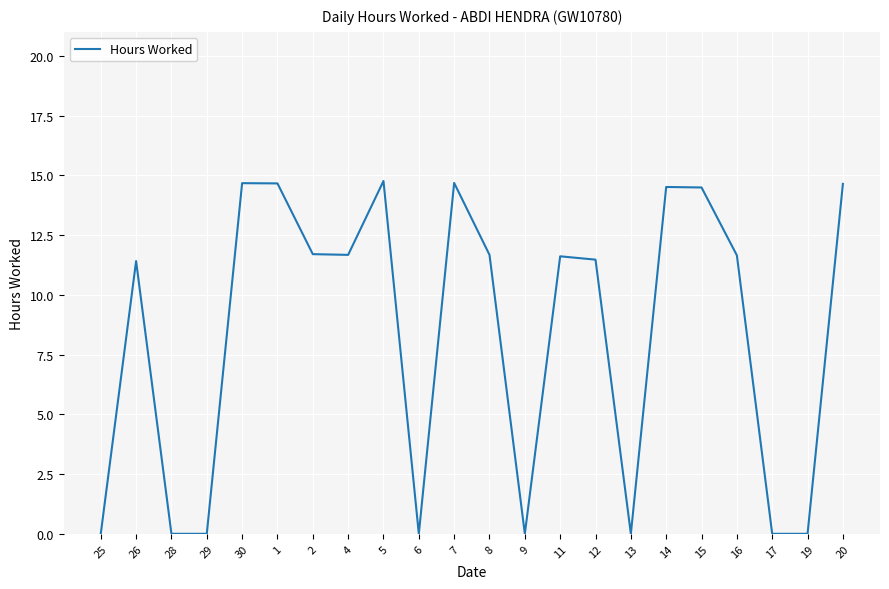

What is the greatest value displayed?

14.8